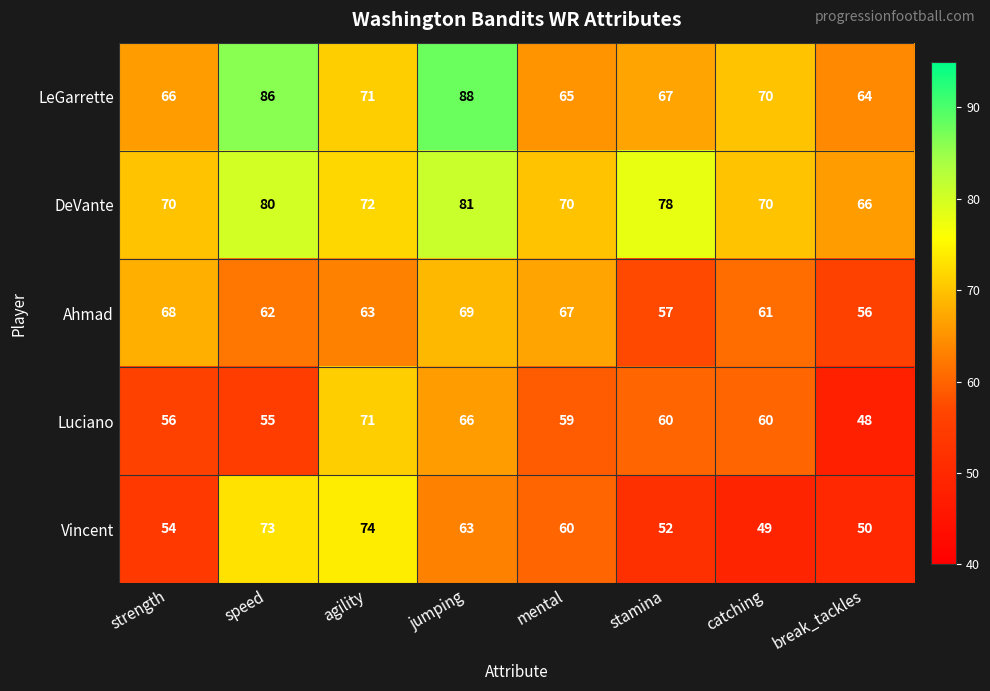

List the series in order of their peak value, lowest first.

Ahmad, Luciano, Vincent, DeVante, LeGarrette